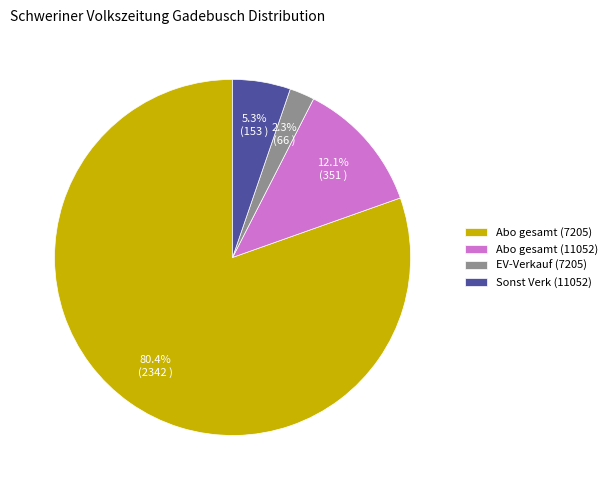

To the nearest percent, what is the average slice percentage?

25%